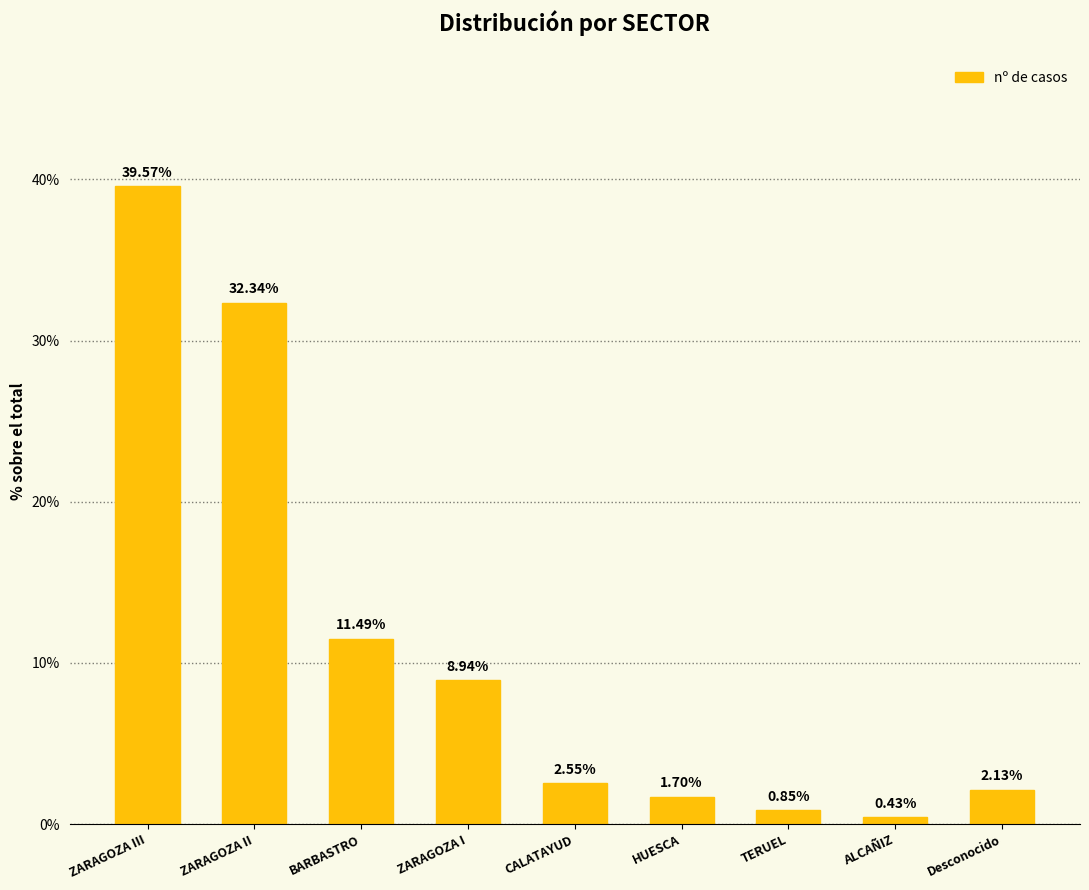

Which has a higher value, ZARAGOZA I or HUESCA?

ZARAGOZA I